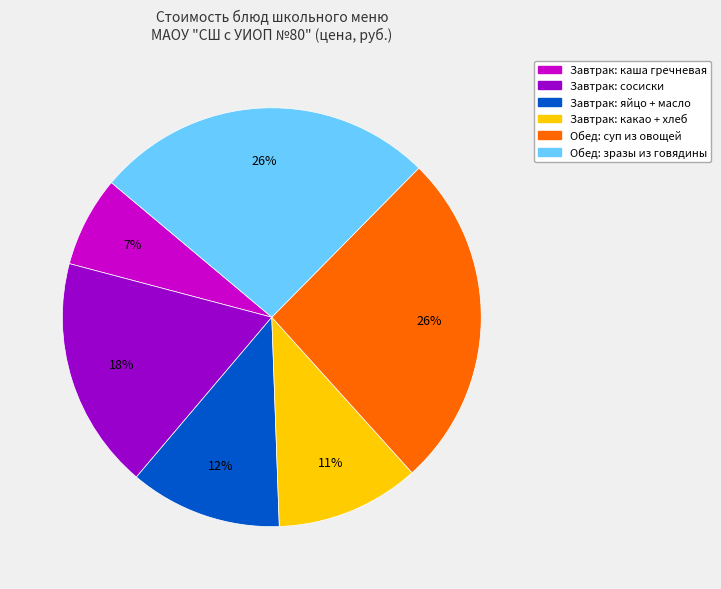

Is there a majority slice in this chart?

No